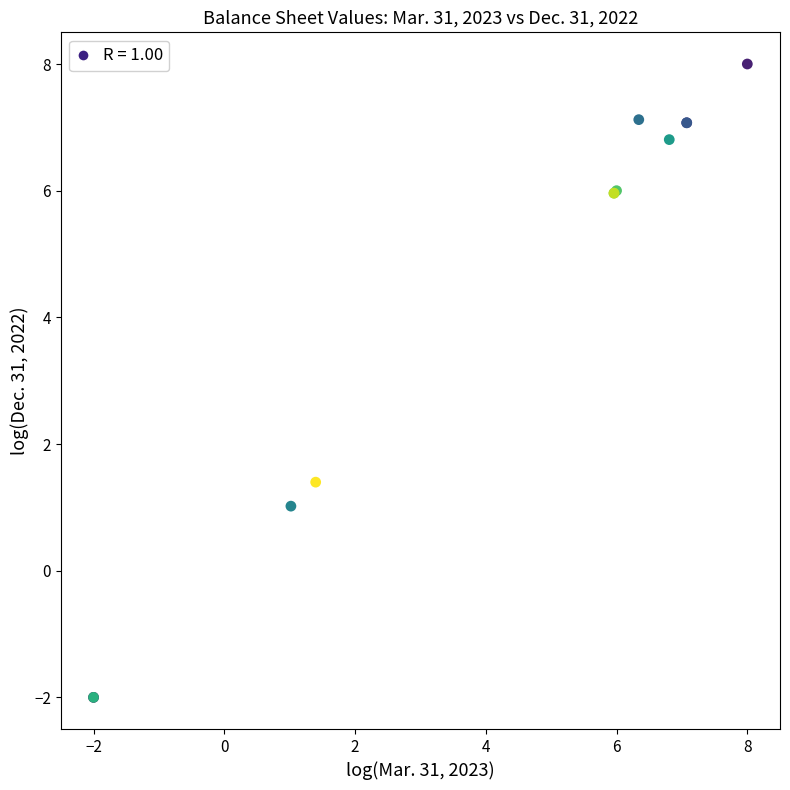

What Y value in the scatter plot is closest to 3?

1.4